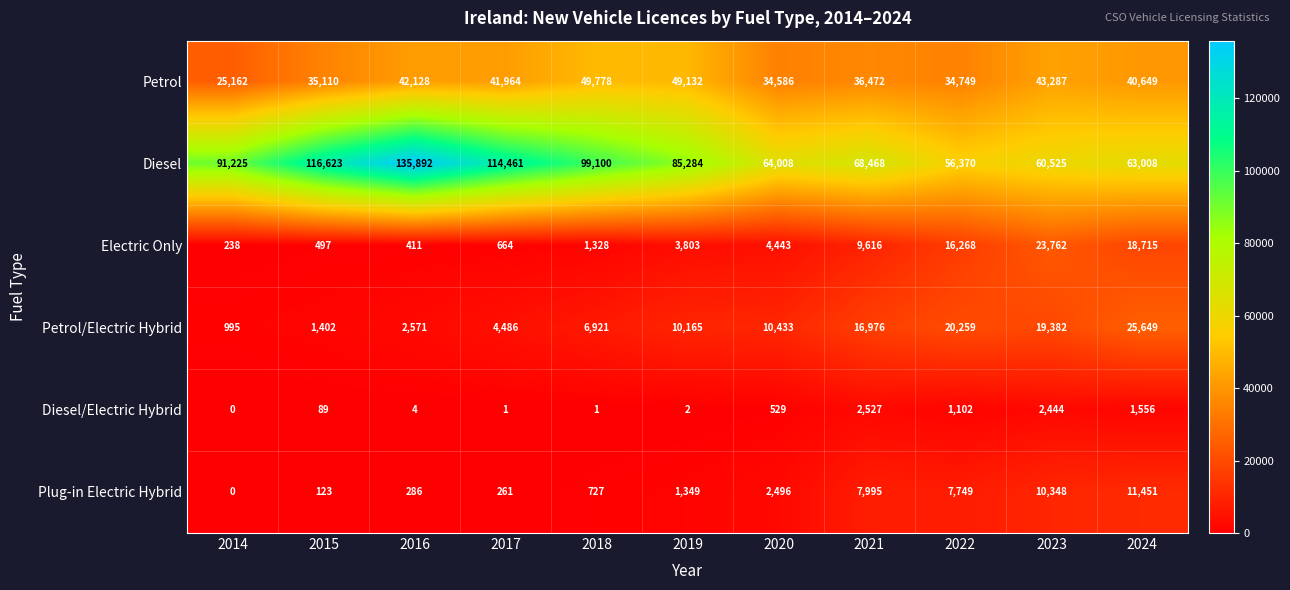

What is the difference between the maximum and minimum values in the Petrol/Electric Hybrid series?

24654